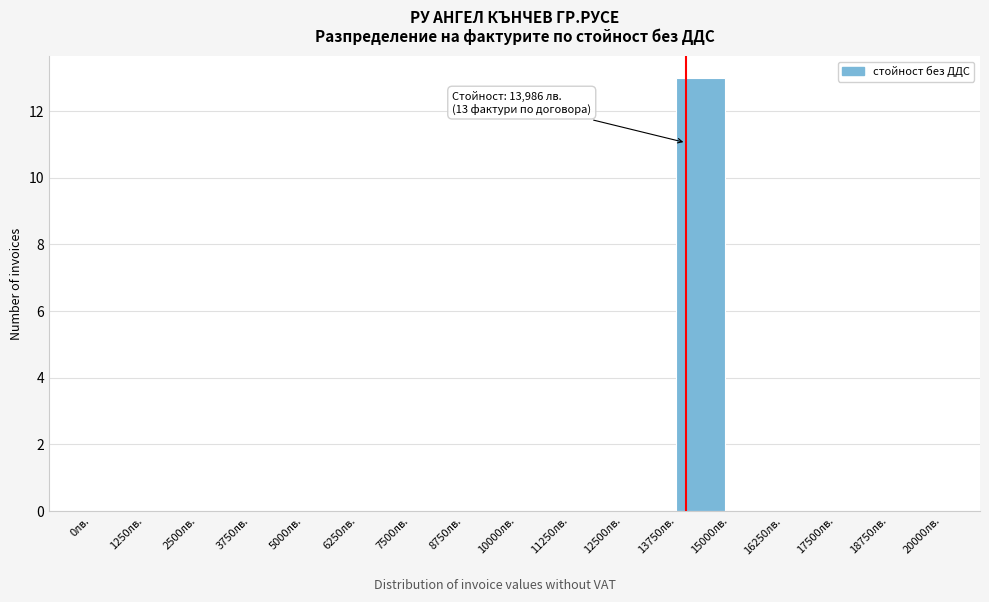

Over which range of the x-axis is the bar tallest?

13750 to 15000